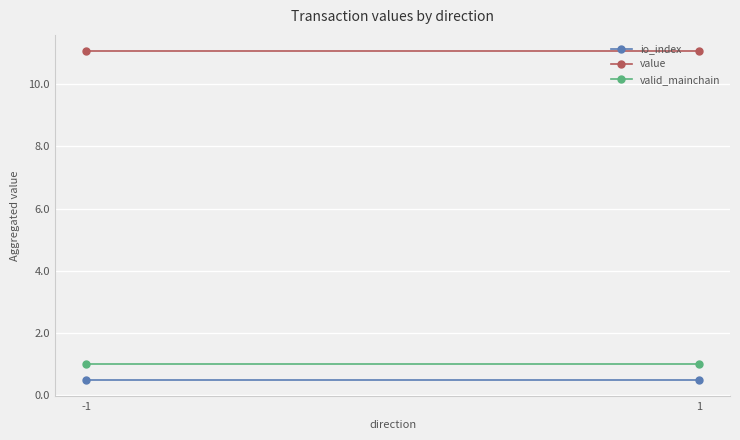

Which series changed the most between -1 and 1?

io_index